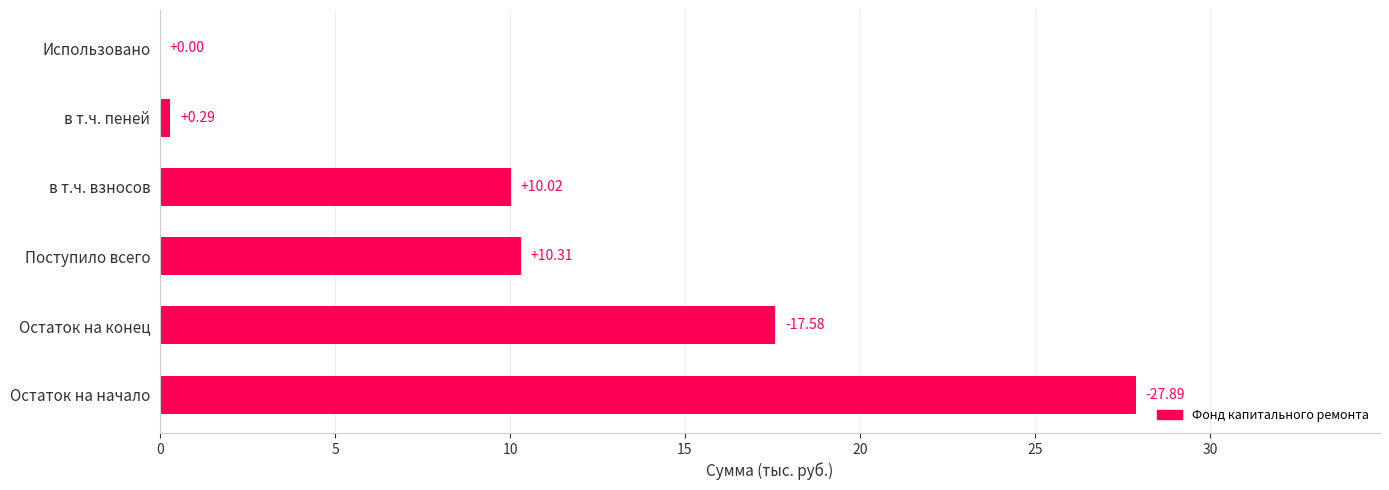

How many series are shown in this chart?

1